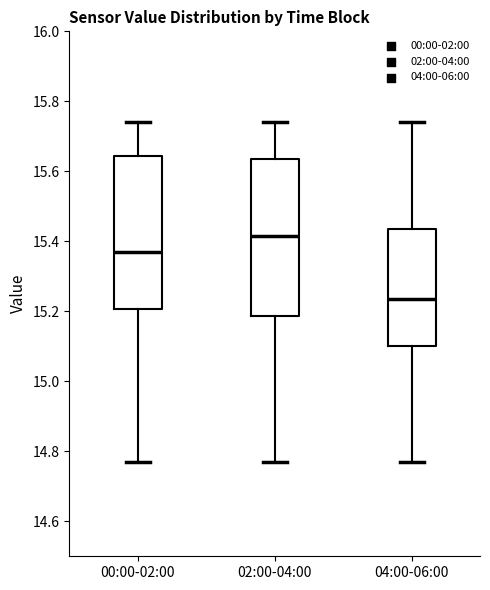

Reading left to right, read every box against the y-axis: the position of its median line, the range the box covers, and the ends of its whiskers. The values are not printed on the chart, so give them approximately, as read against the axis.

00:00-02:00: median 15.38, box 15.20 to 15.64, whiskers 14.78 to 15.74
02:00-04:00: median 15.42, box 15.18 to 15.64, whiskers 14.78 to 15.74
04:00-06:00: median 15.24, box 15.10 to 15.44, whiskers 14.78 to 15.74